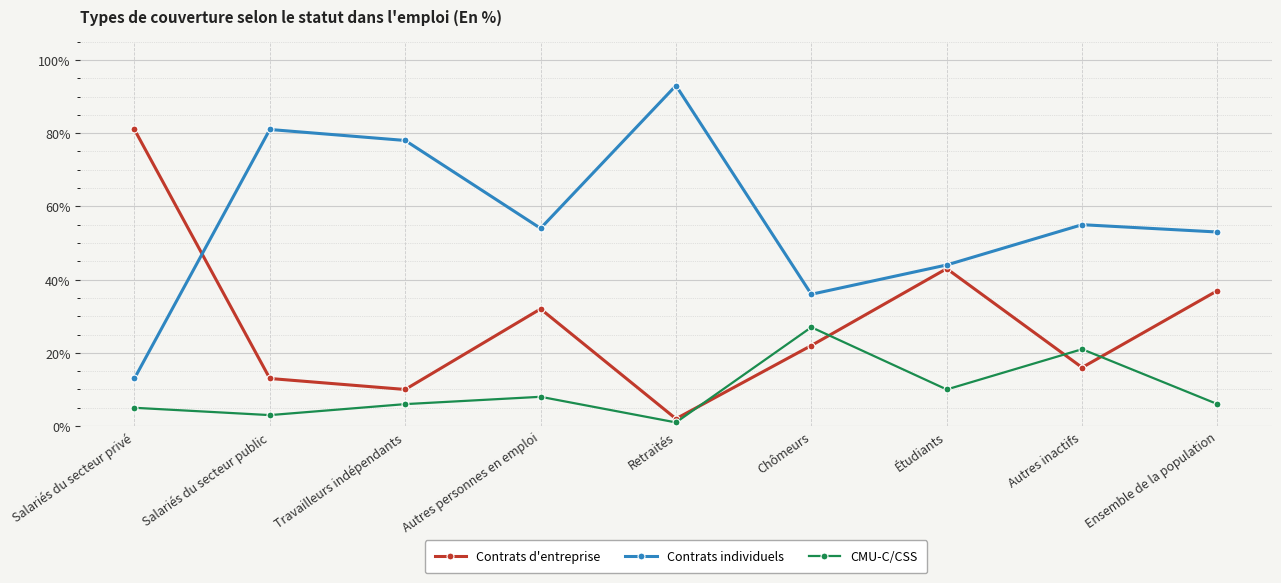

What is the maximum value shown in the chart?

93